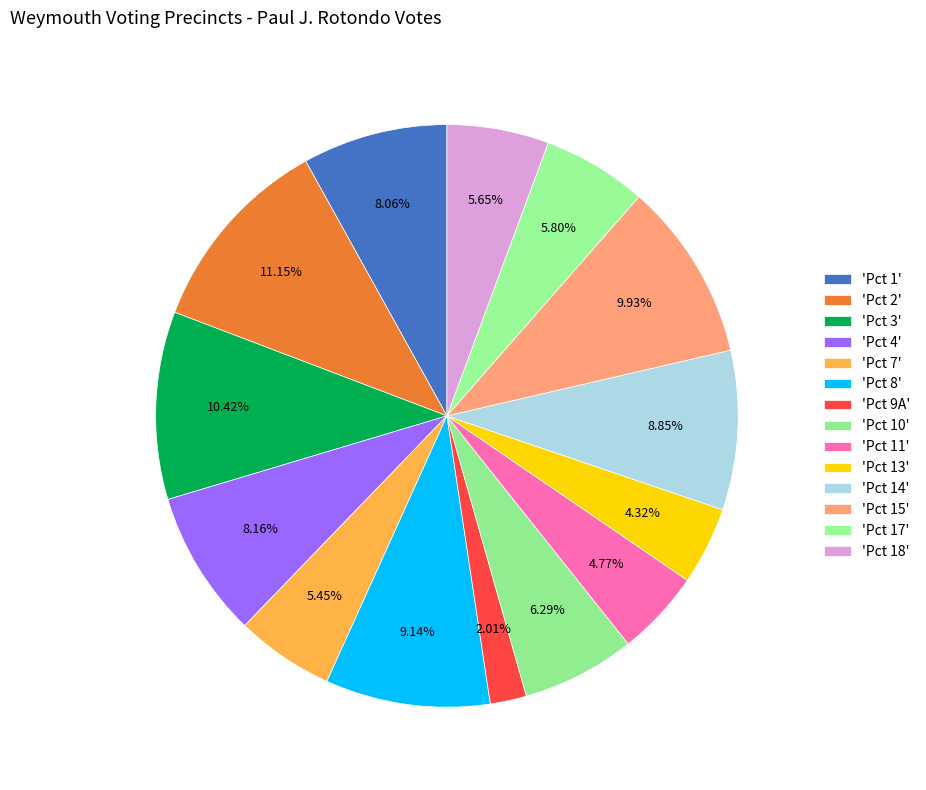

How many segments does this pie chart have?

14